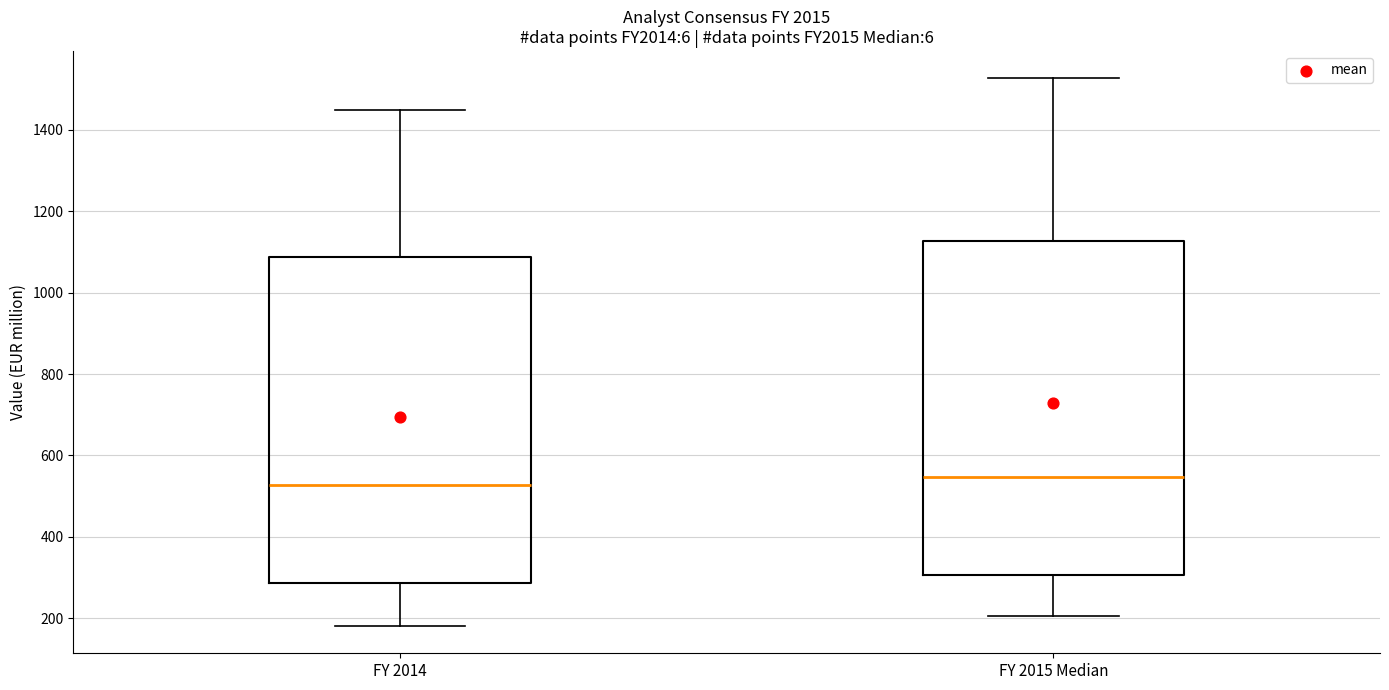

Where is the upper edge of the box for FY 2015 Median on the y-axis? The values are not printed on the chart, so give them approximately, as read against the axis.

1120